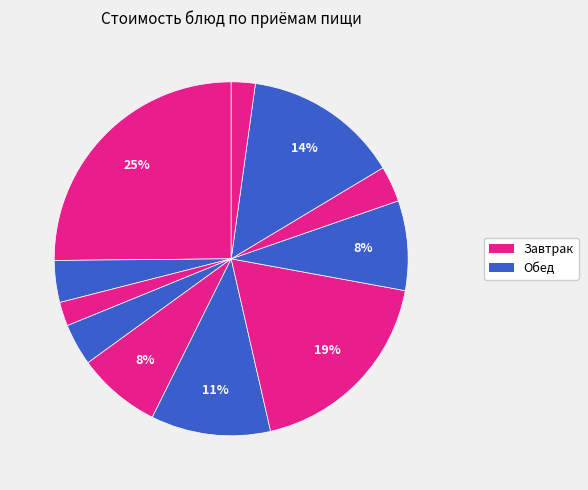

How many slices are in this pie chart?

11